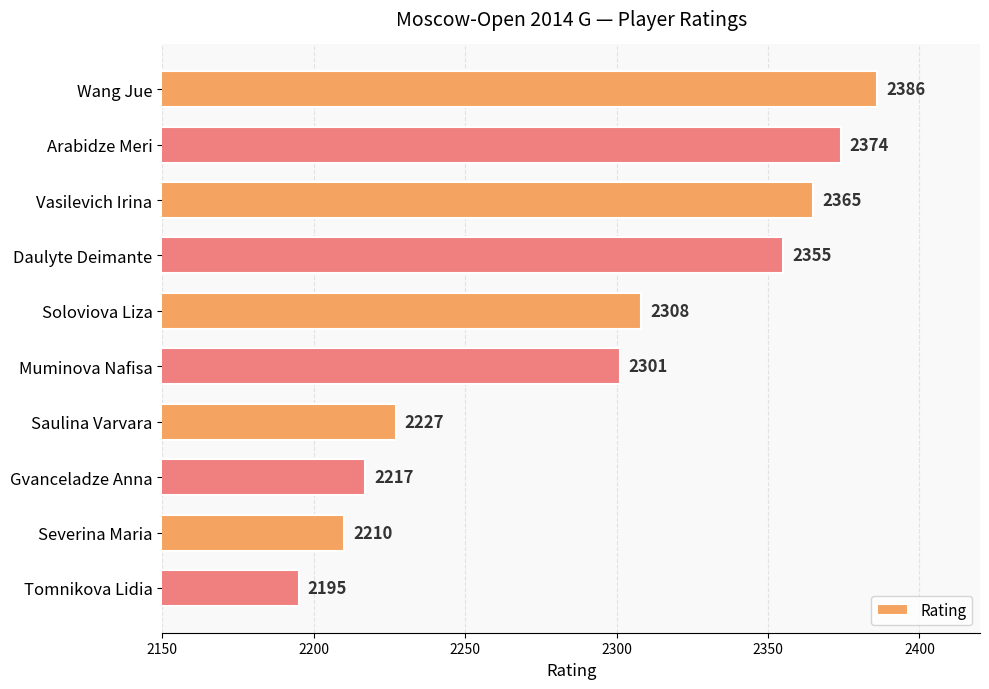

What is the difference between the second highest and second lowest values?

164